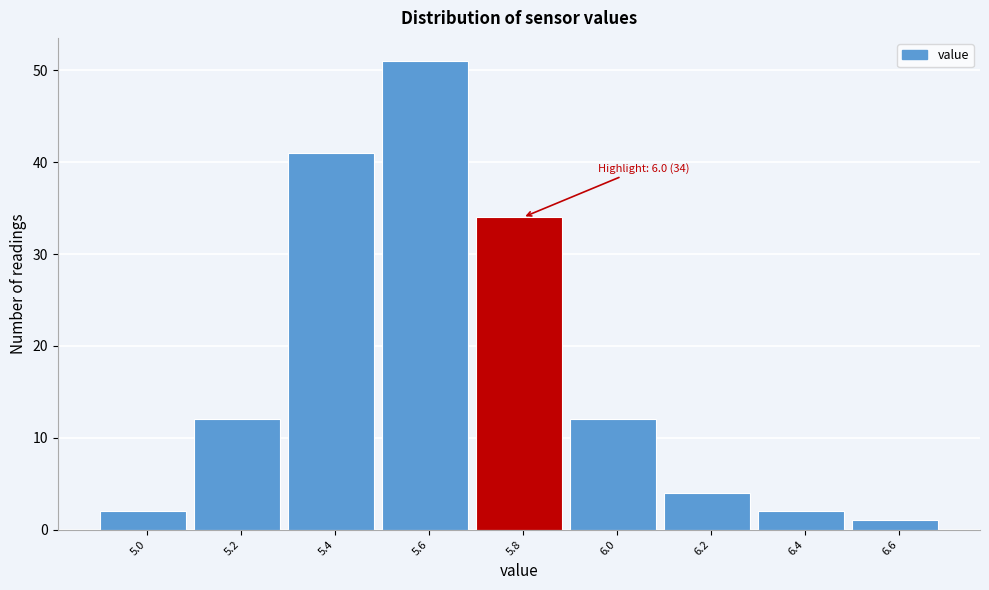

Reading left to right, extract all data points from this chart.

5.0=2	5.2=12	5.4=41	5.6=51	5.8=34	6.0=12	6.2=4	6.4=2	6.6=1